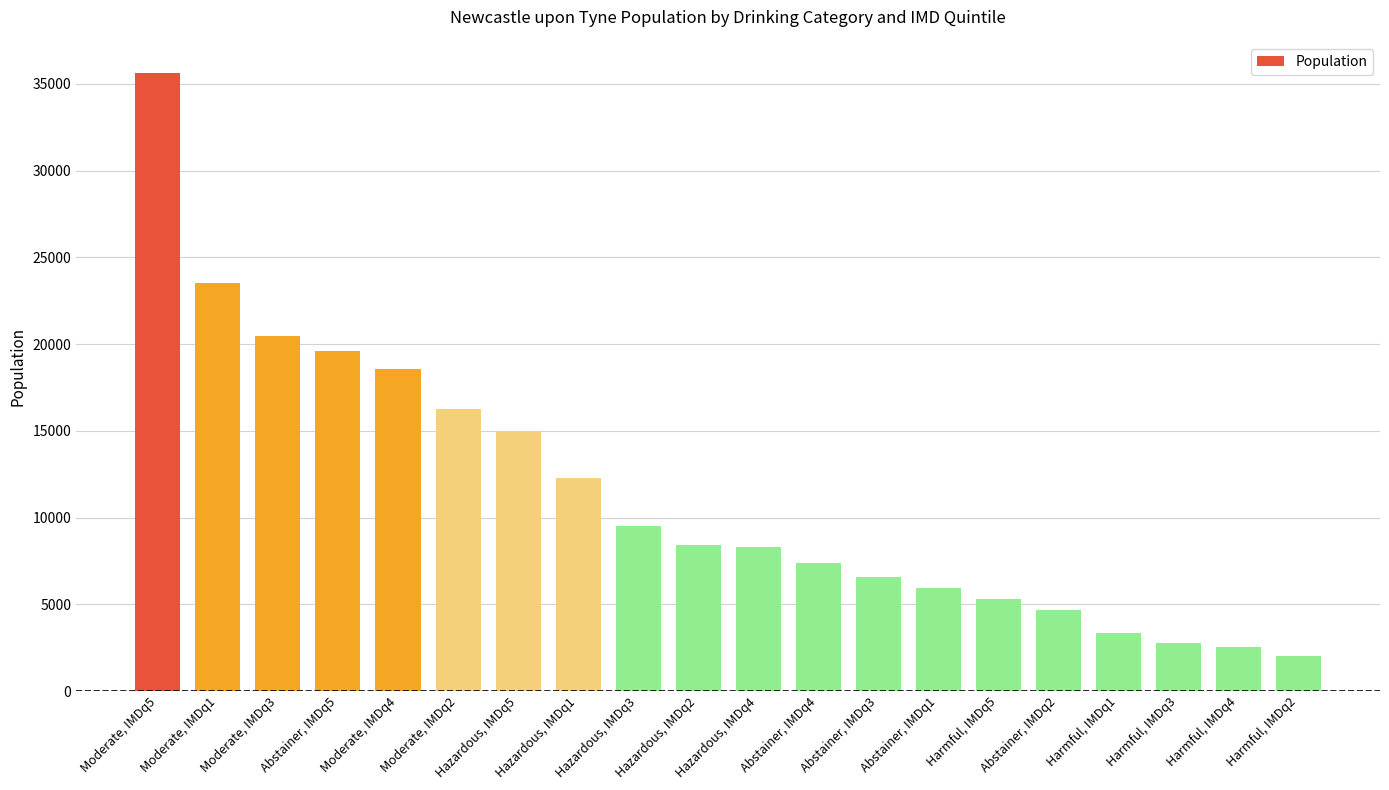

Does the chart contain any negative values?

No